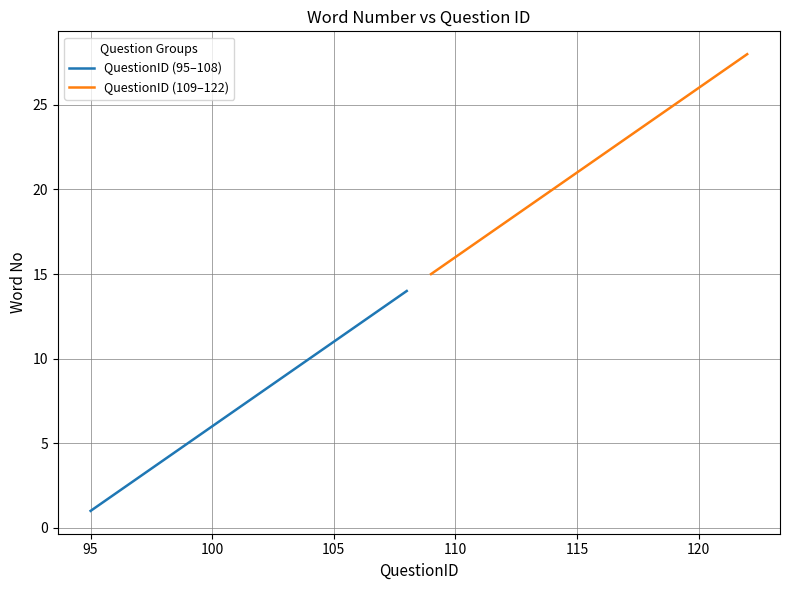

True or false: QuestionID (95–108) and QuestionID (109–122) intersect in this chart.

False